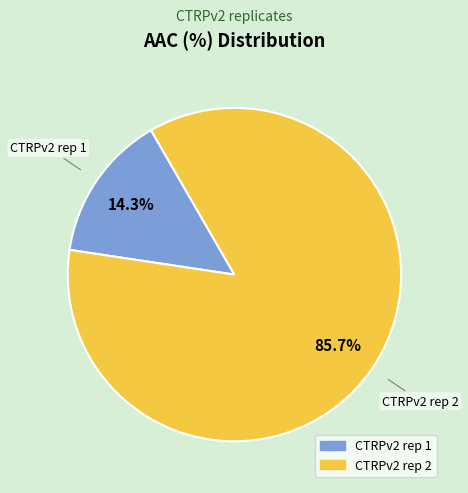

What portion of the pie excludes CTRPv2 rep 1?

85.7%